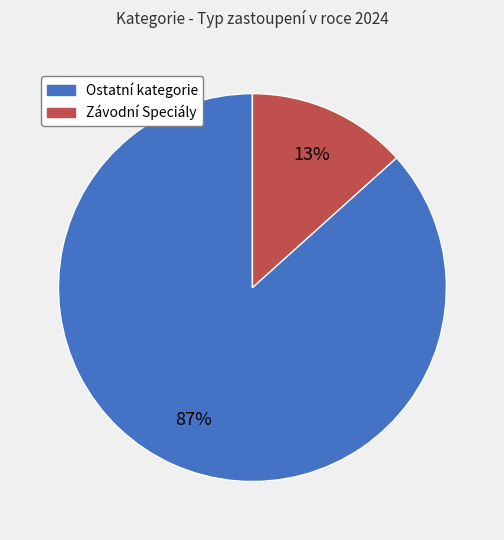

To the nearest percent, what is the average slice percentage?

50%